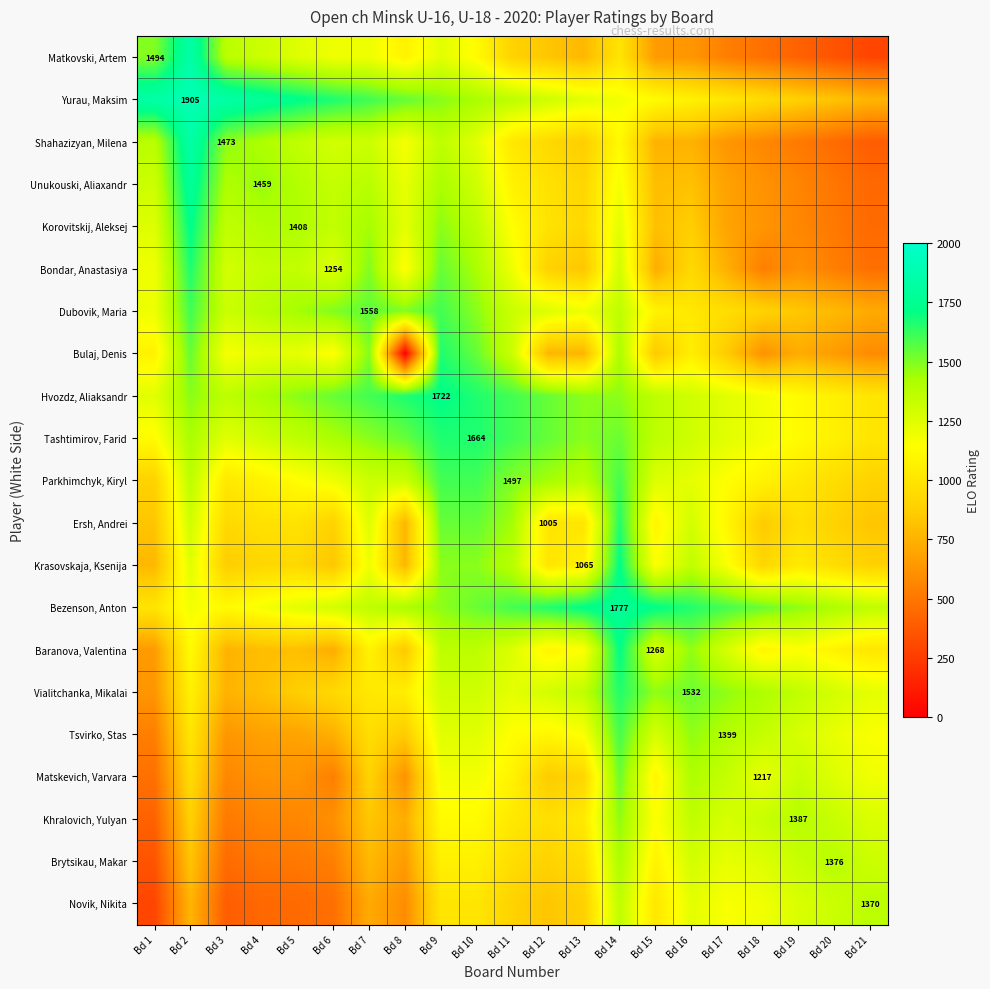

How many data points does each series have?

21